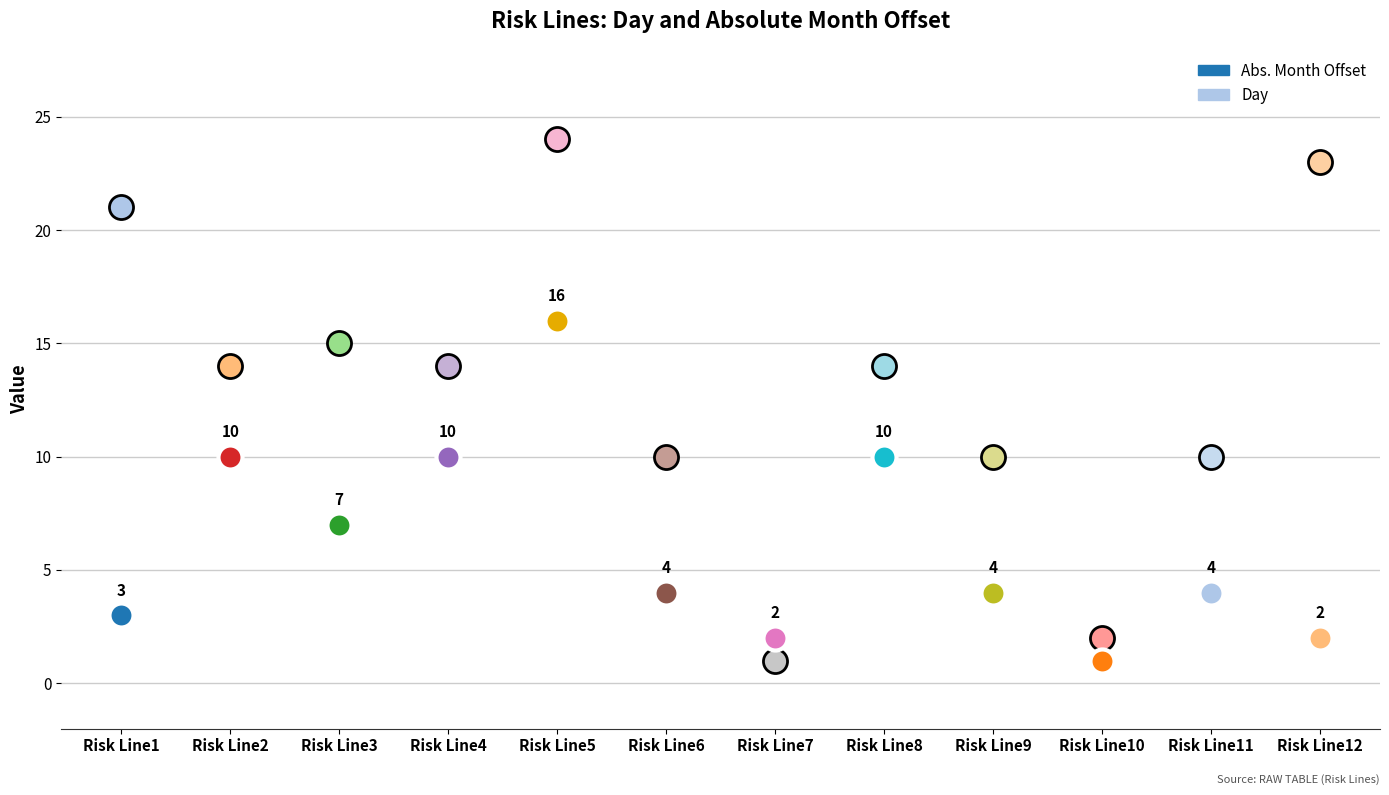

Which series reaches the maximum Y coordinate?

Day